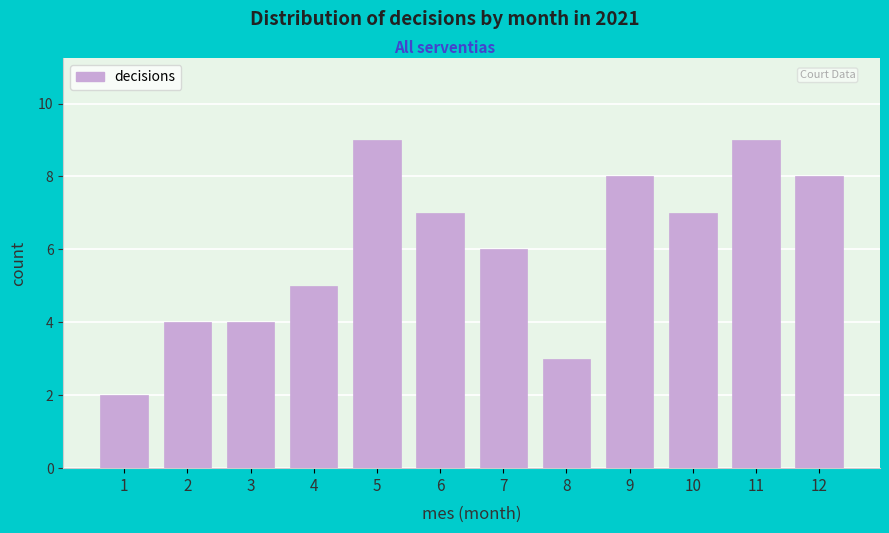

Reading right to left, what are all the values shown in this chart?

12=8	11=9	10=7	9=8	8=3	7=6	6=7	5=9	4=5	3=4	2=4	1=2